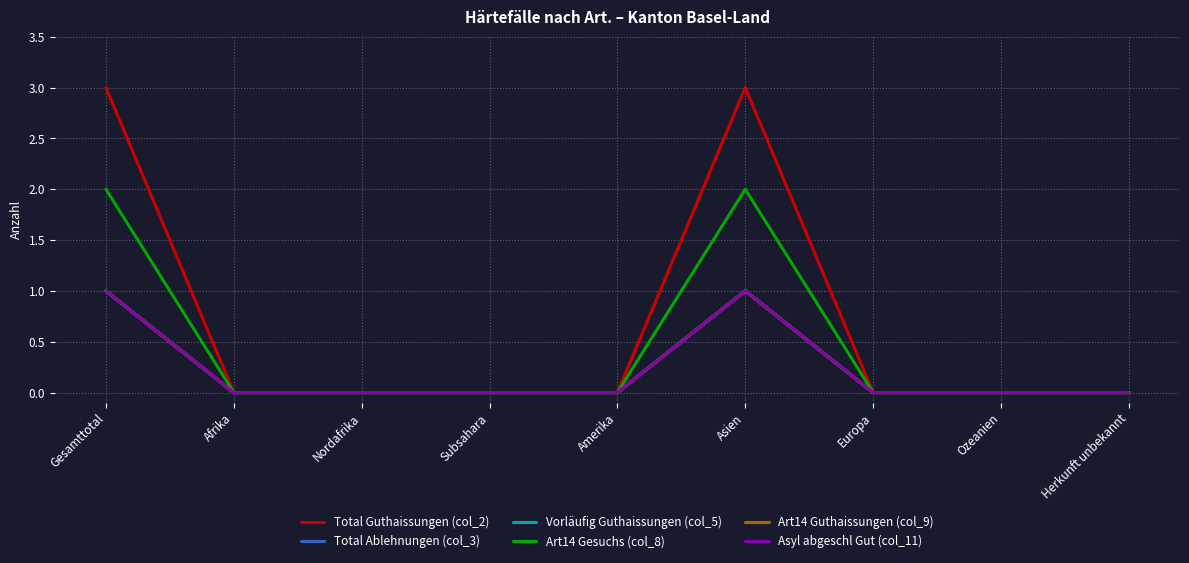

Rank the series at Afrika from highest to lowest value.

Total Guthaissungen (col_2), Total Ablehnungen (col_3), Vorläufig Guthaissungen (col_5), Art14 Gesuchs (col_8), Art14 Guthaissungen (col_9), Asyl abgeschl Gut (col_11)